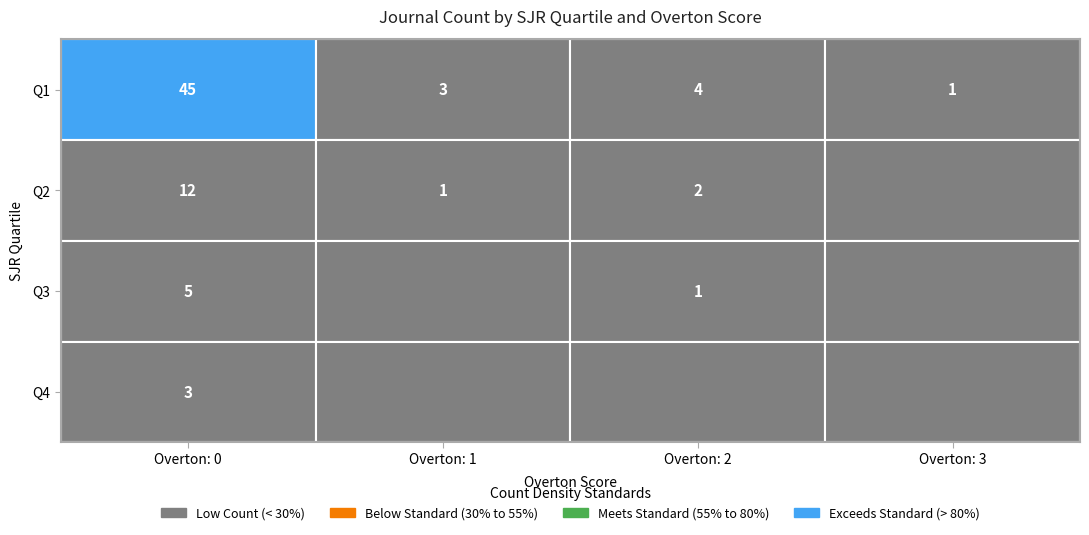

At 2, list the series in order from largest to smallest.

Q1, Q2, Q3, Q4